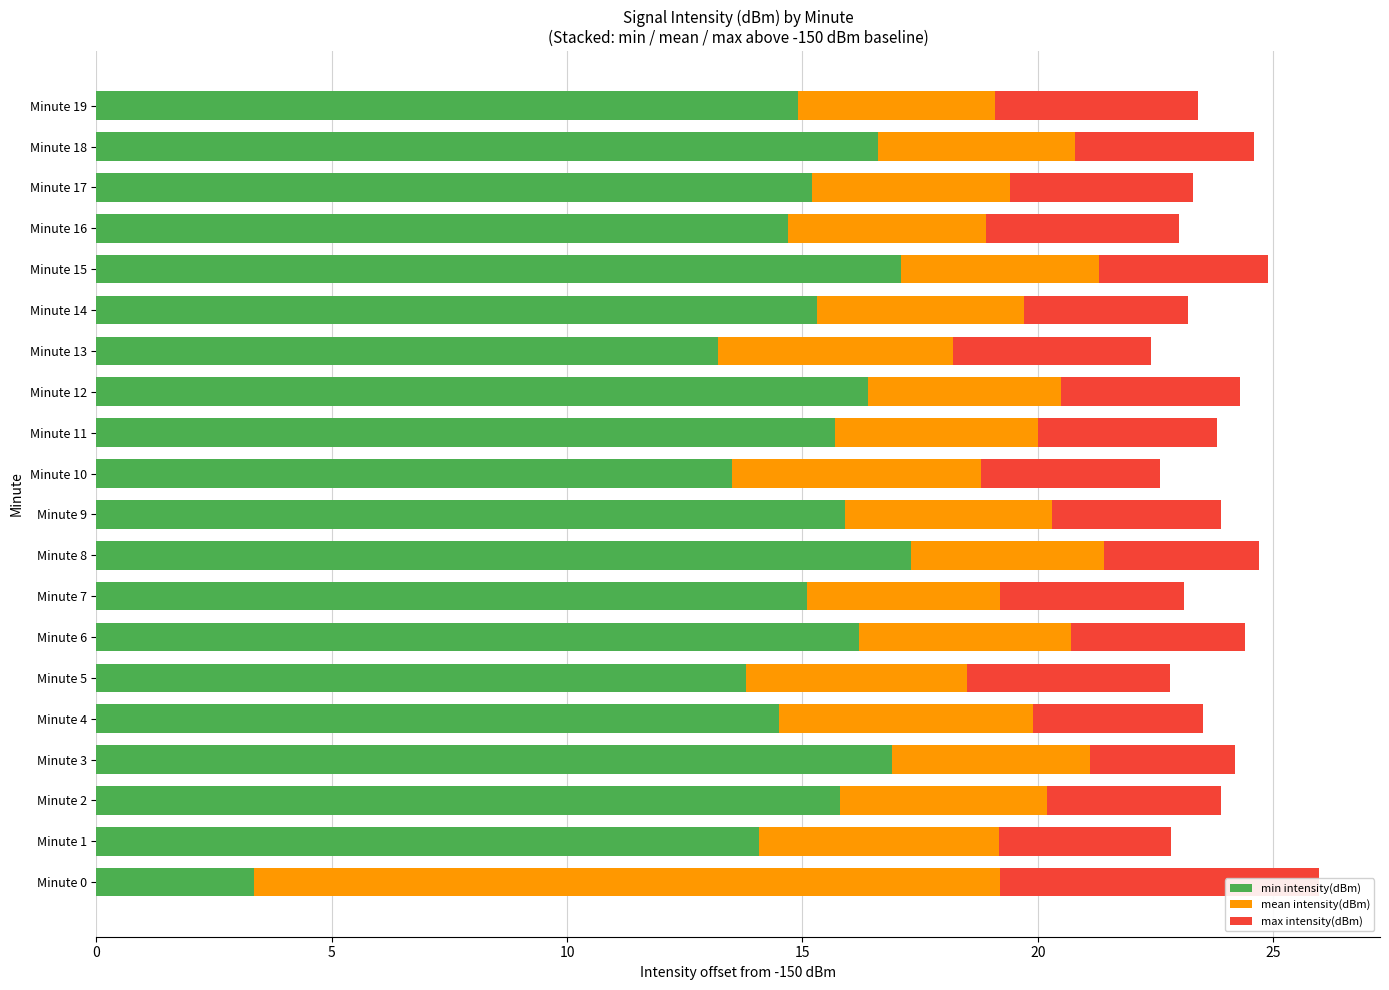

Which series has the largest total across all categories?

min intensity(dBm)